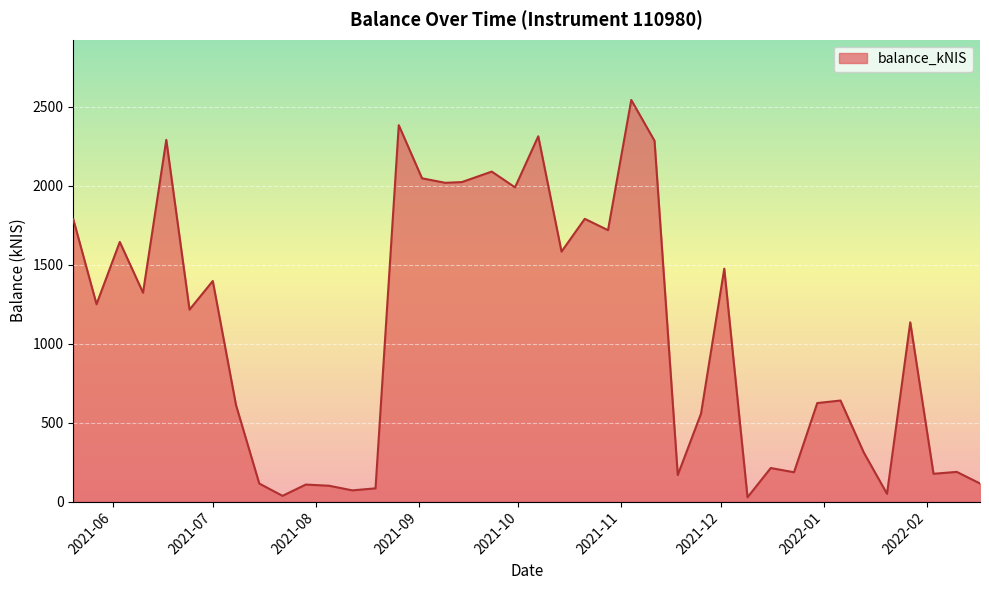

What is the maximum value shown in the chart?

2543.7